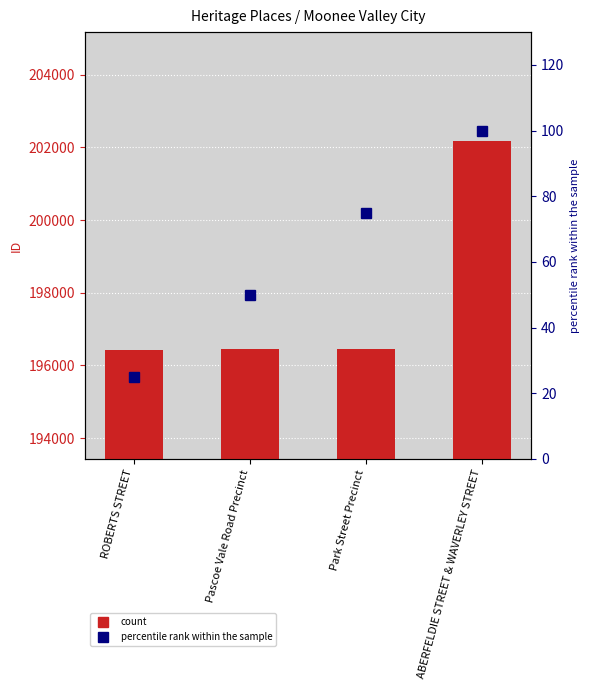

What is the average value of the ID series?

197878